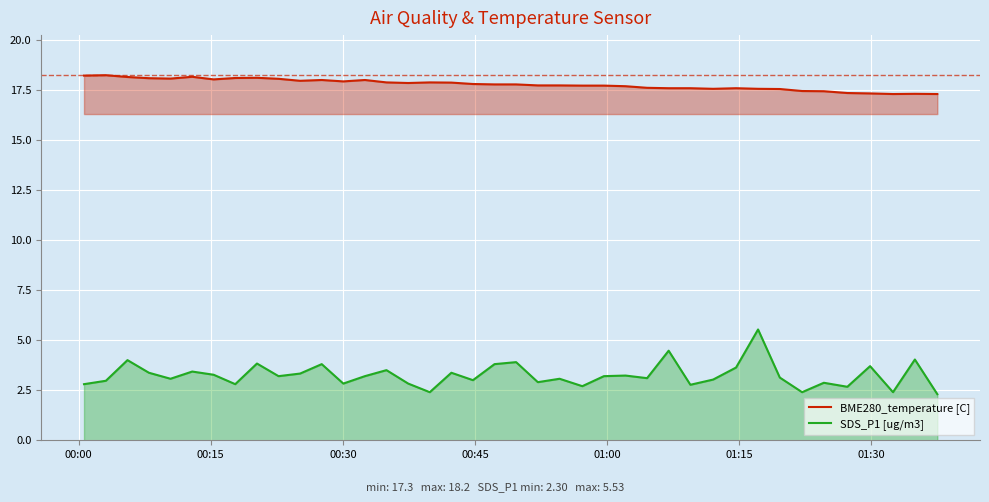

What is the minimum value shown in the chart?

2.3